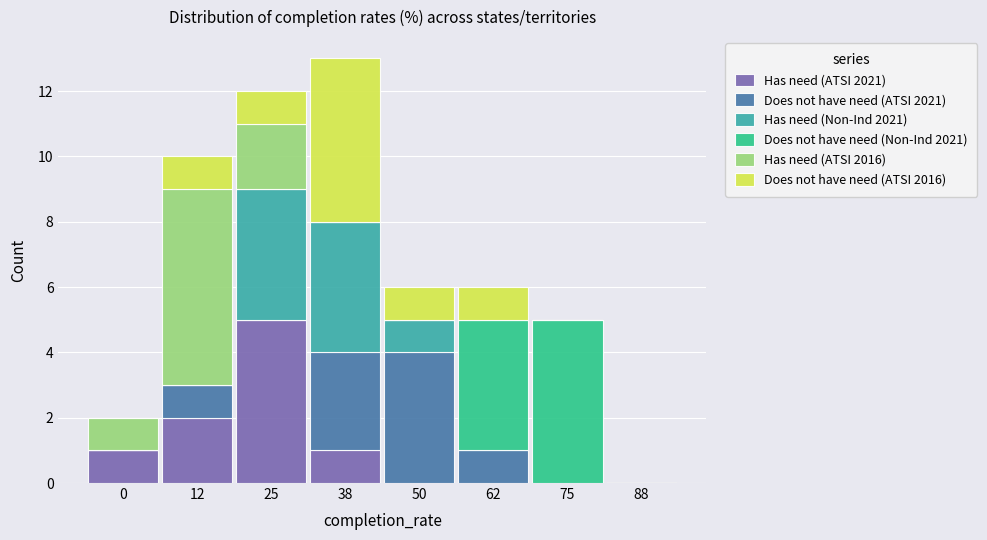

At which label does Has need (ATSI 2021) reach its peak?

25